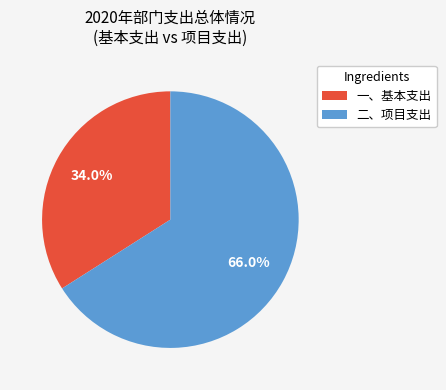

Which category accounts for the majority?

二、项目支出